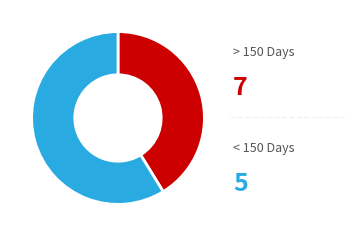

Does any single category account for the majority?

Yes